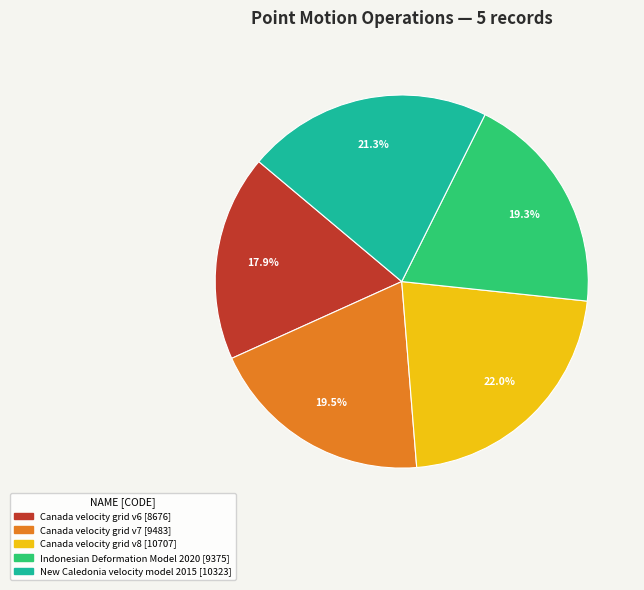

Is New Caledonia velocity model 2015 the majority of the pie?

No